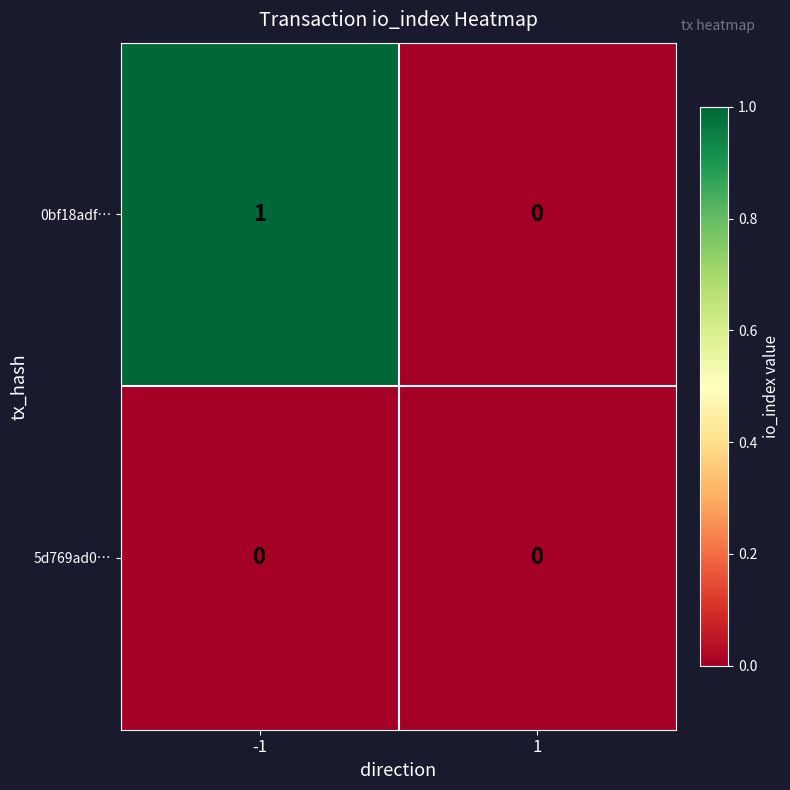

True or false: 5d769ad0… has a value of 0 at 1.

True